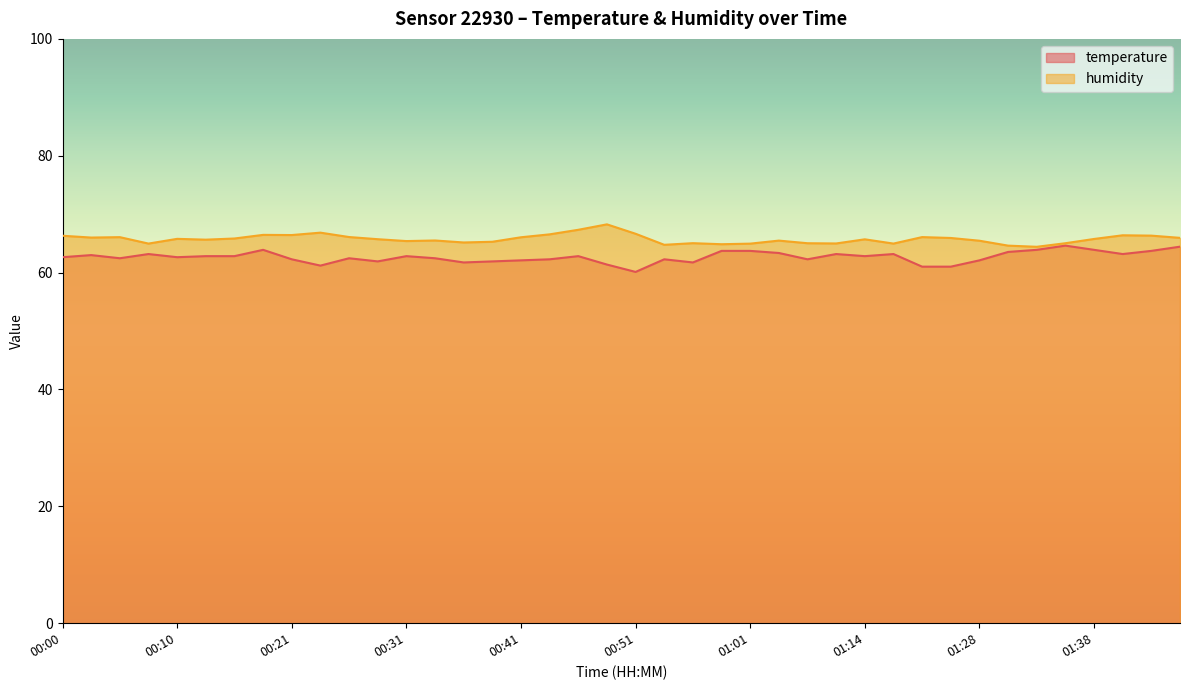

How many lines are shown in the chart?

2